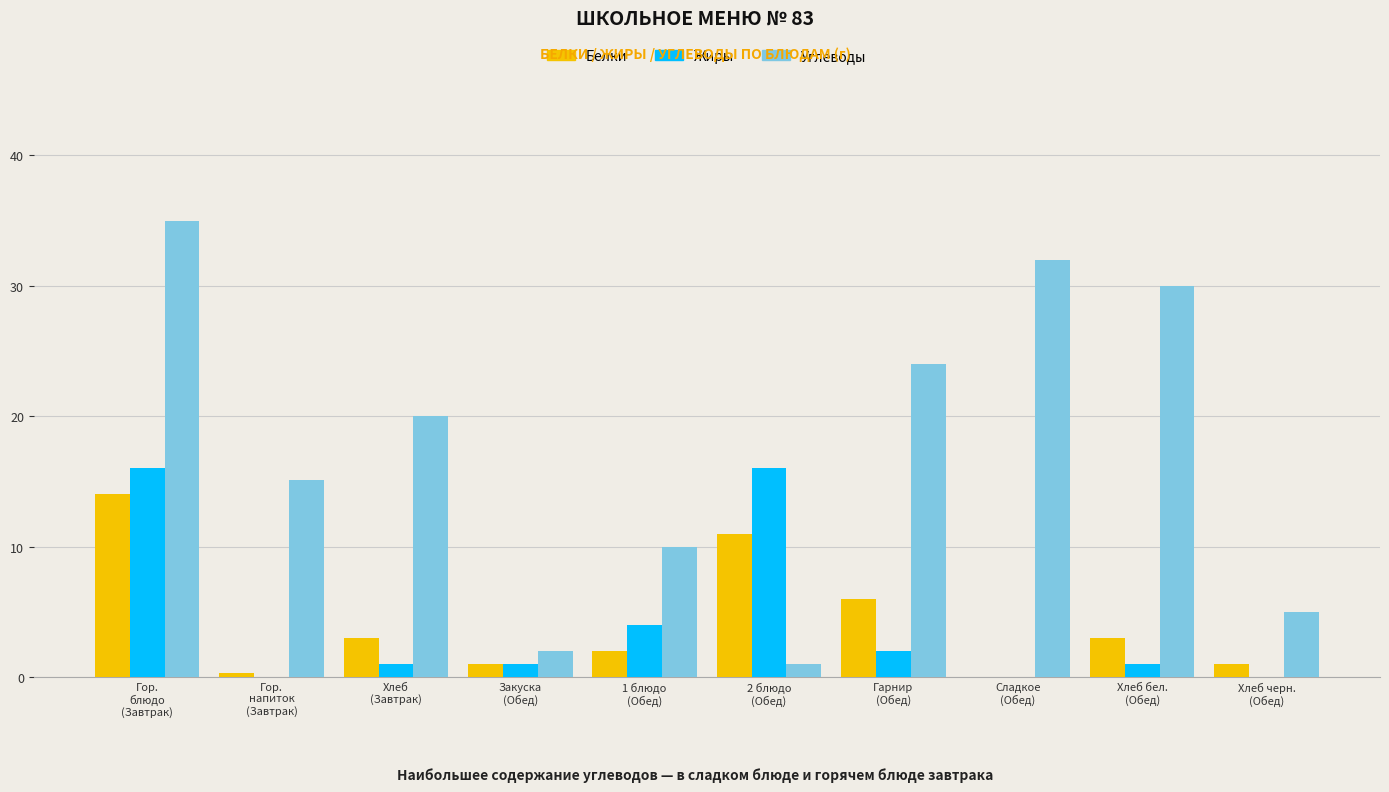

What is the greatest value displayed?

35.0